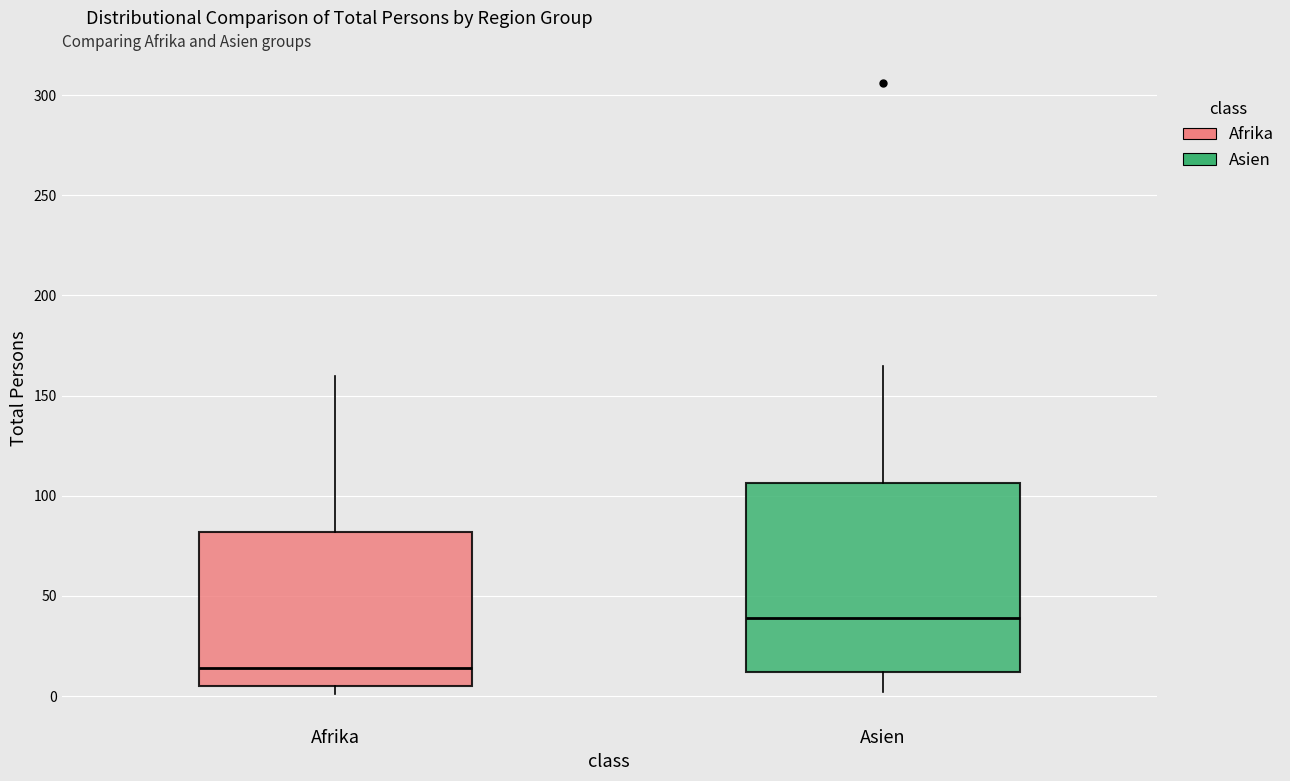

Which box has the highest median line?

Asien